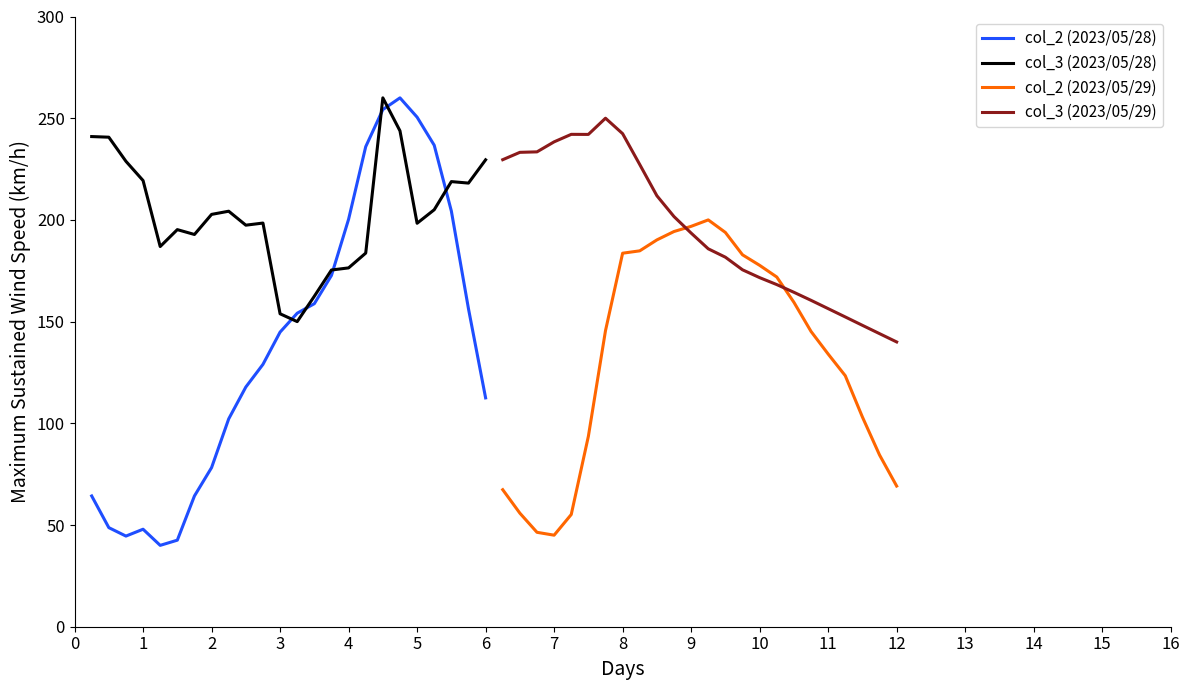

Reading right to left, transcribe all the data shown in this chart.

col_2 (2023/05/28): 112.5	156.3	204.4	236.7	250.5	260.0	254.2	236.0	200.3	172.7	158.8	154.1	144.8	129.0	117.8	102.2	78.2	64.3	42.5	40.0	47.9	44.6	48.7	64.3
col_3 (2023/05/28): 229.5	218.1	218.8	205.0	198.3	243.8	260.0	183.7	176.4	175.4	162.5	150.0	153.8	198.4	197.4	204.3	202.7	192.8	195.2	186.9	219.3	228.8	240.7	241.0
col_2 (2023/05/29): 69.2	84.4	103.1	123.4	134.1	145.2	159.5	171.9	177.7	182.8	193.8	200.0	196.8	194.3	190.2	184.8	183.6	145.6	93.6	55.2	45.0	46.4	55.8	67.4
col_3 (2023/05/29): 140.0	144.1	148.2	152.3	156.4	160.5	164.4	168.2	171.6	175.5	181.7	185.8	193.5	201.6	211.9	227.2	242.4	250.0	242.0	242.1	238.4	233.5	233.2	229.6